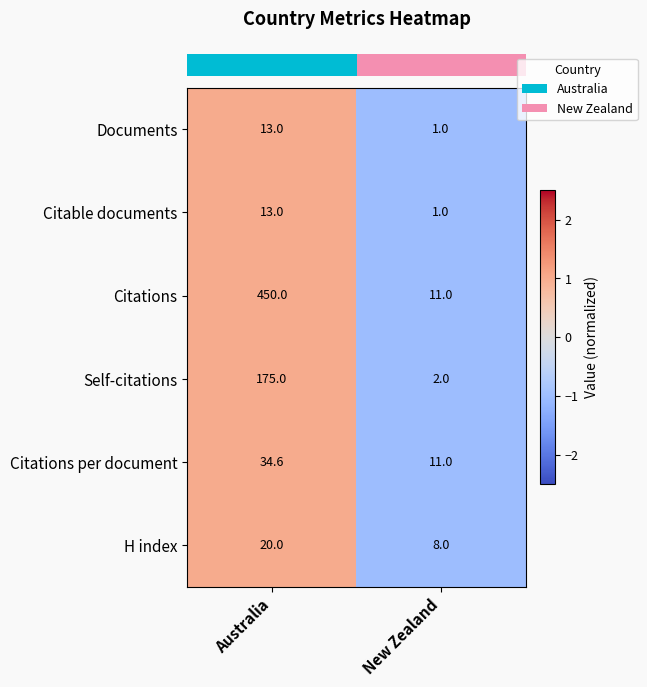

At which label does Self-citations reach its peak?

Australia